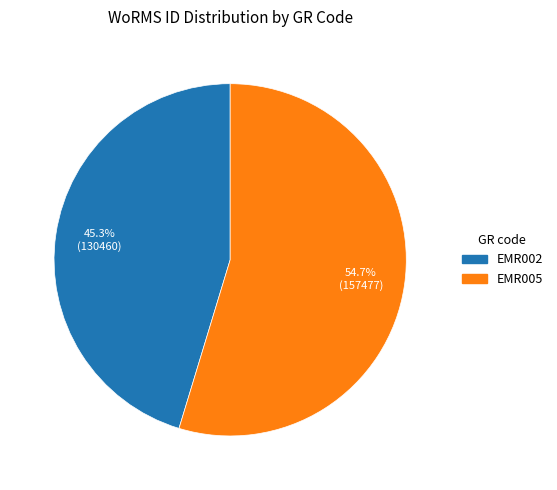

What percentage is the EMR002 slice, to the nearest percent?

45%